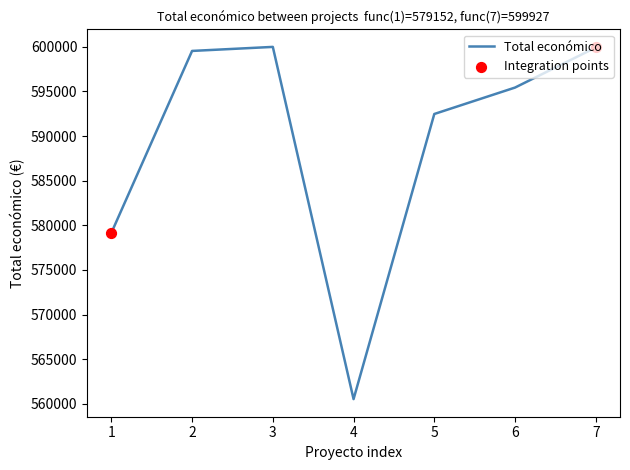

Approximately how many times larger is the value at 3 compared to 6?

1.0